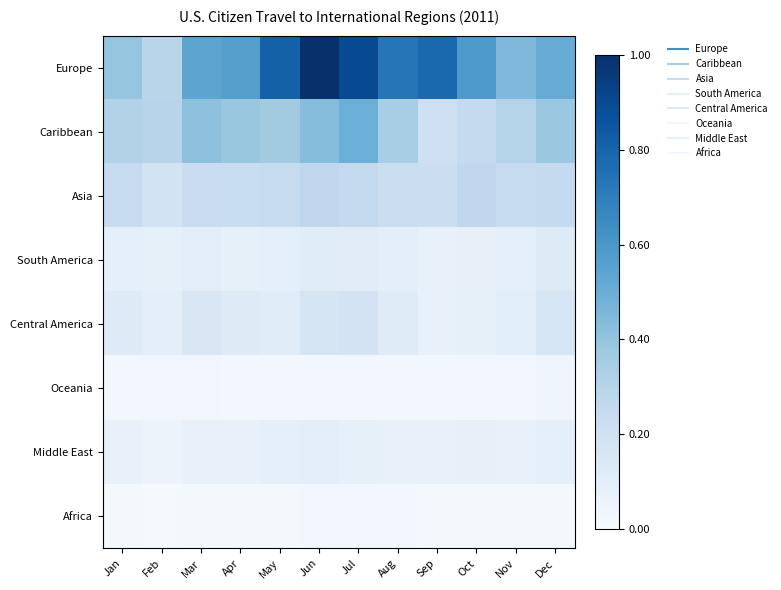

At May, list the series in order from smallest to largest.

Africa, Oceania, Middle East, South America, Central America, Asia, Caribbean, Europe